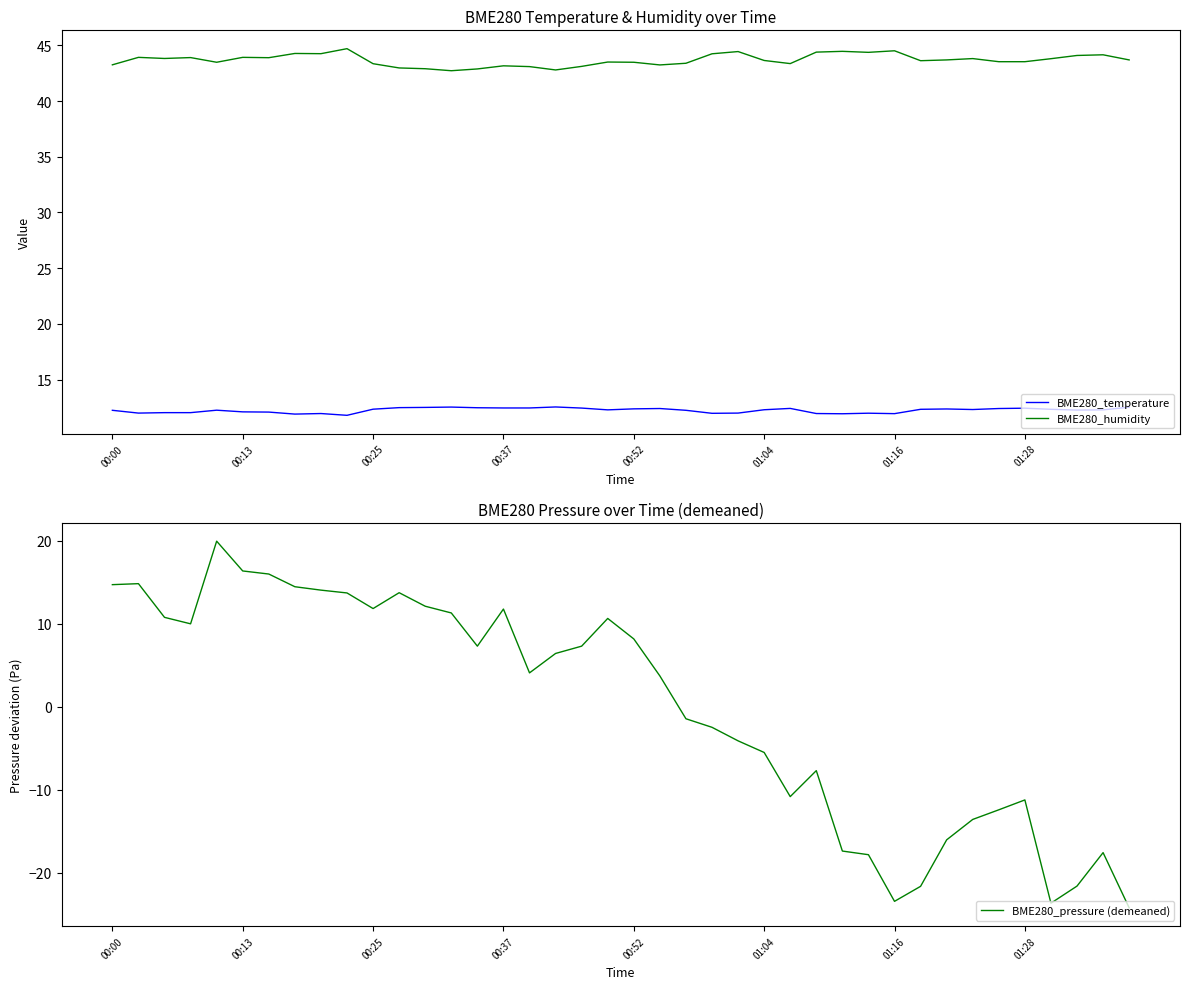

True or false: BME280_humidity and BME280_temperature intersect in this chart.

False